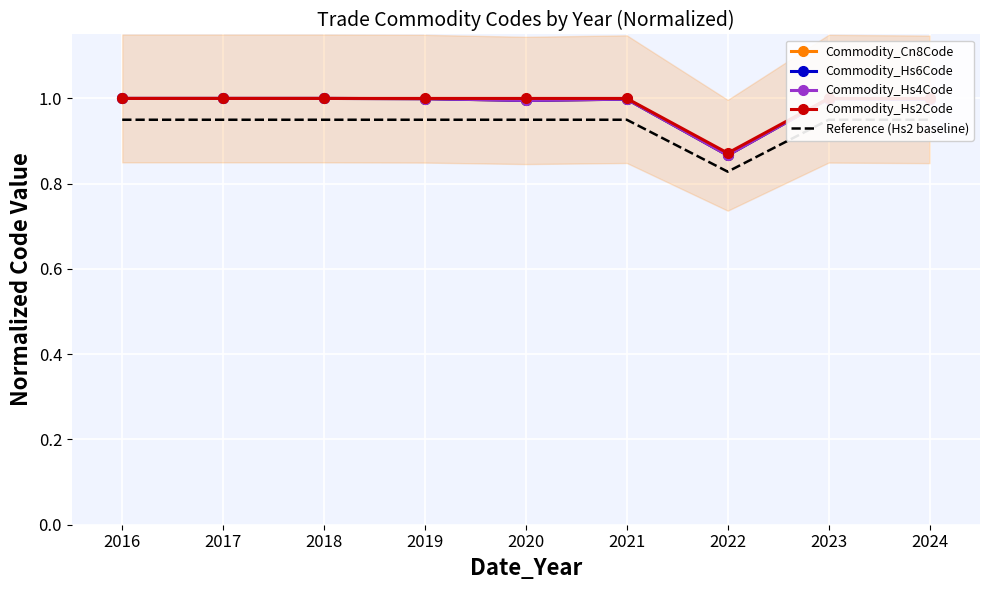

Rank the series by their maximum value, from highest to lowest.

Commodity_Cn8Code, Commodity_Hs6Code, Commodity_Hs4Code, Commodity_Hs2Code, Reference (Hs2 baseline)